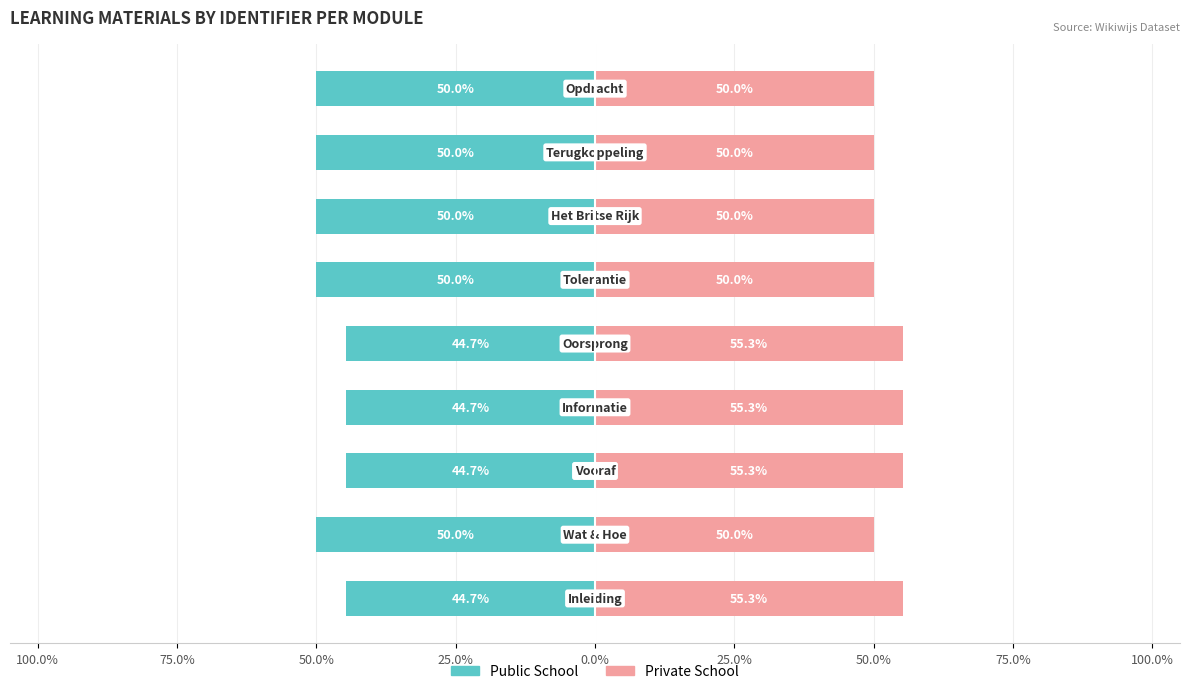

What is the difference between the Private School values at 75.0% and 50.0%?

5.3